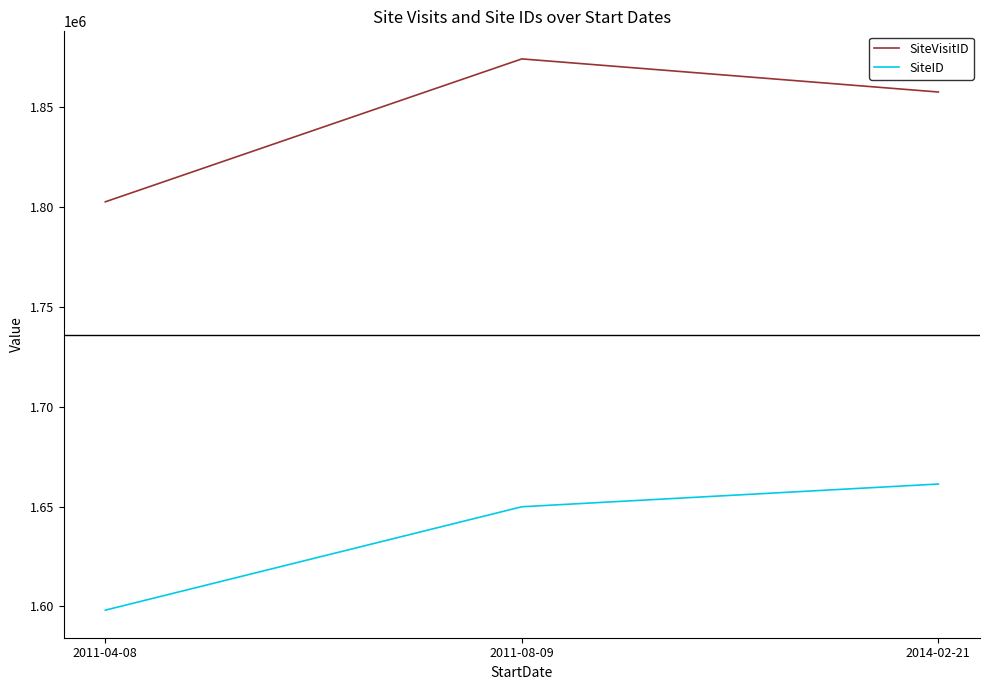

What are all the series names shown in the legend?

SiteVisitID, SiteID